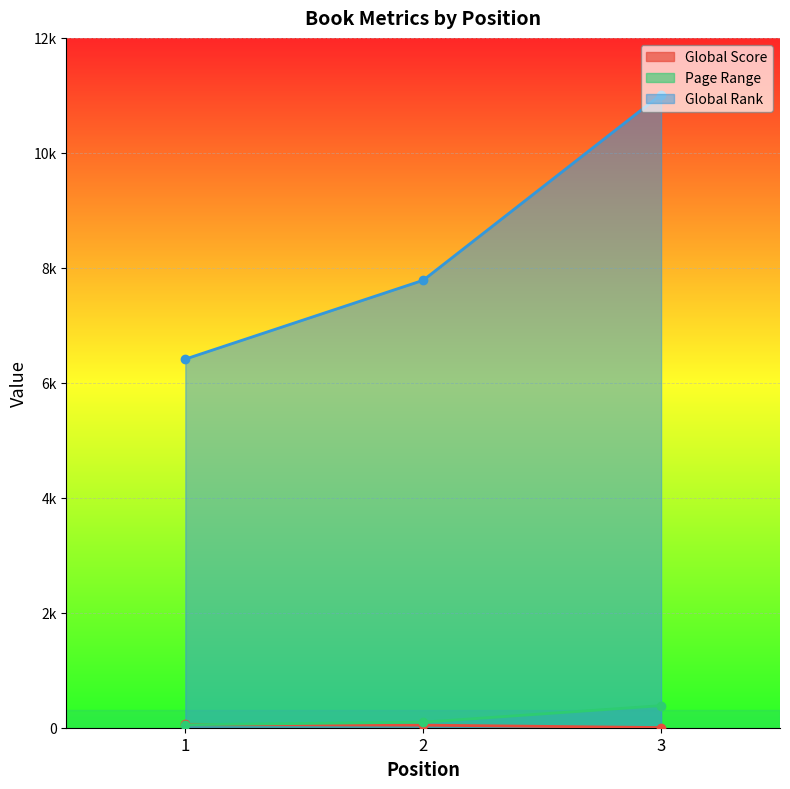

What is the value of the Global Rank point at the 1st from the left?

6413